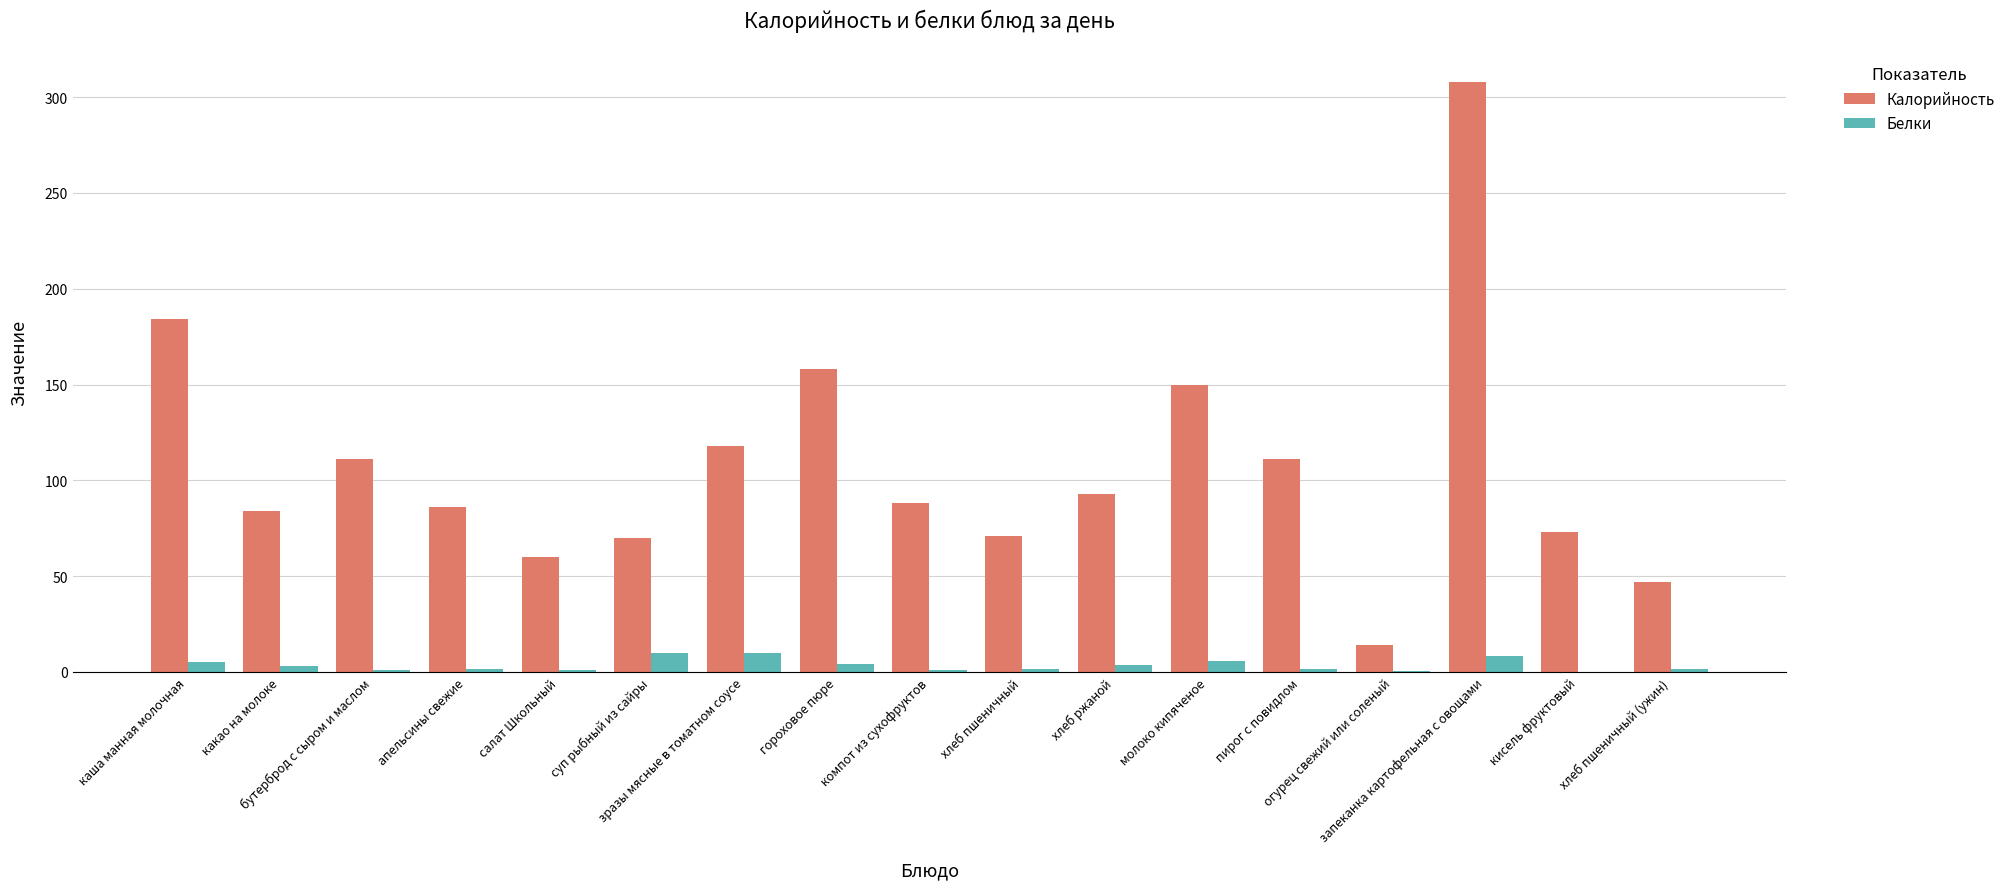

Which series has the largest total across all categories?

Калорийность